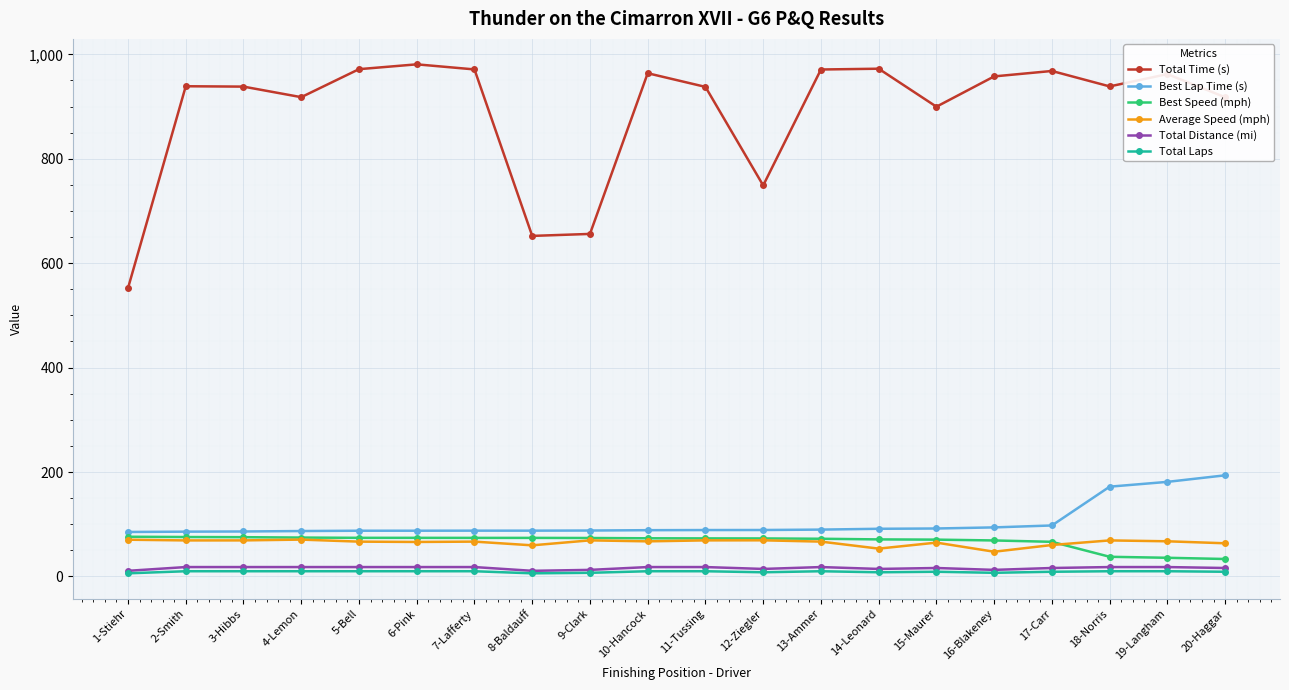

What is the difference between the highest and lowest values at 15-Maurer?

890.6